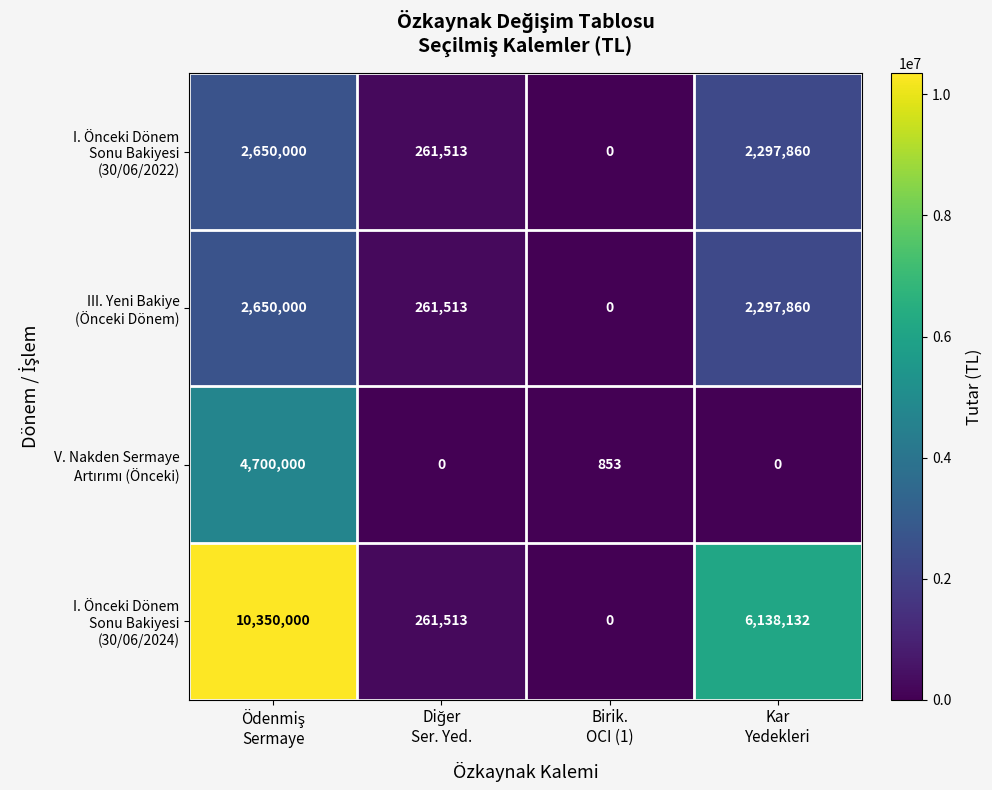

At how many categories does at least one series exceed 120842?

3